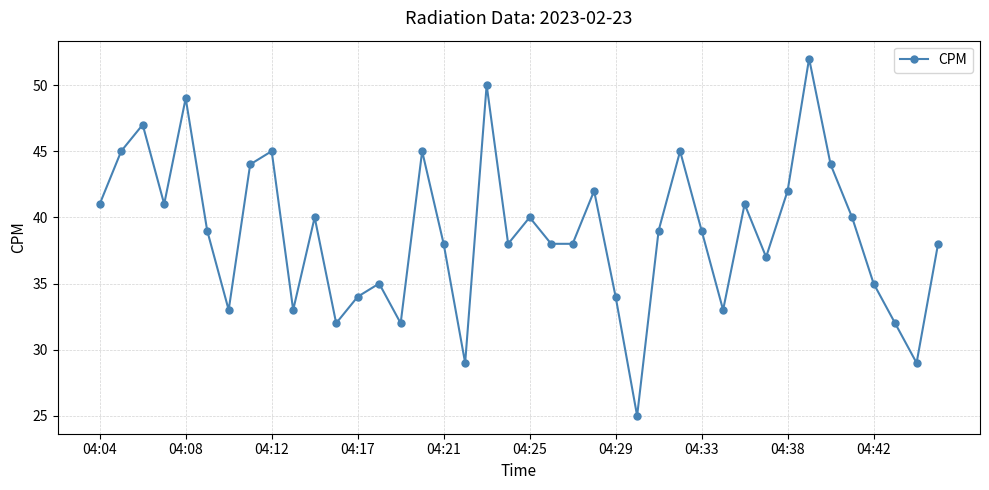

How many points are higher than both their immediate neighbors (excluding endpoints)?

12